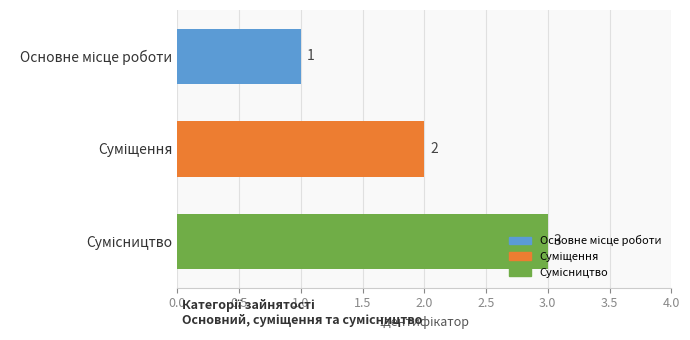

What is the sum of all values?

6